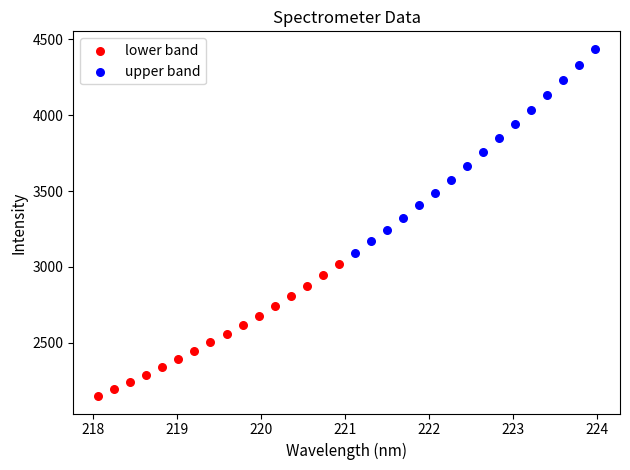

Which series contains the highest Y value?

upper band